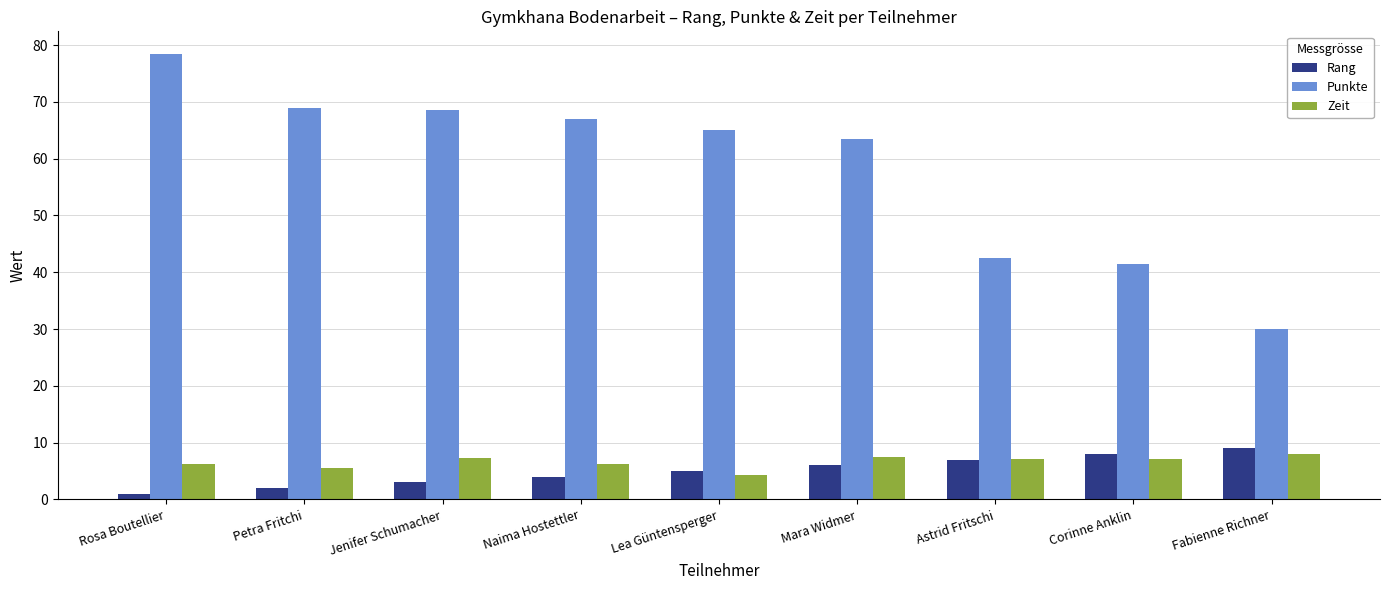

What is the value of the Rang bar at the 4th from the left?

4.0